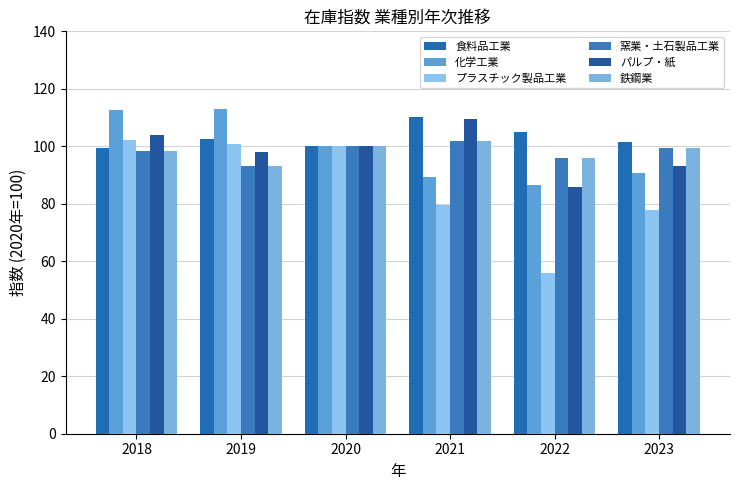

Reading left to right, what are all the values shown in this chart?

食料品工業: 2018=99.4	2019=102.4	2020=100.0	2021=110.3	2022=105.1	2023=101.5
化学工業: 2018=112.5	2019=113.1	2020=100.0	2021=89.2	2022=86.5	2023=90.7
プラスチック製品工業: 2018=102.1	2019=100.9	2020=100.0	2021=79.6	2022=56.0	2023=77.7
窯業・土石製品工業: 2018=98.3	2019=93.2	2020=100.0	2021=101.8	2022=96.0	2023=99.3
パルプ・紙: 2018=104.1	2019=97.9	2020=100.0	2021=109.4	2022=86.0	2023=93.1
鉄鋼業: 2018=98.3	2019=93.2	2020=100.0	2021=101.8	2022=96.0	2023=99.3